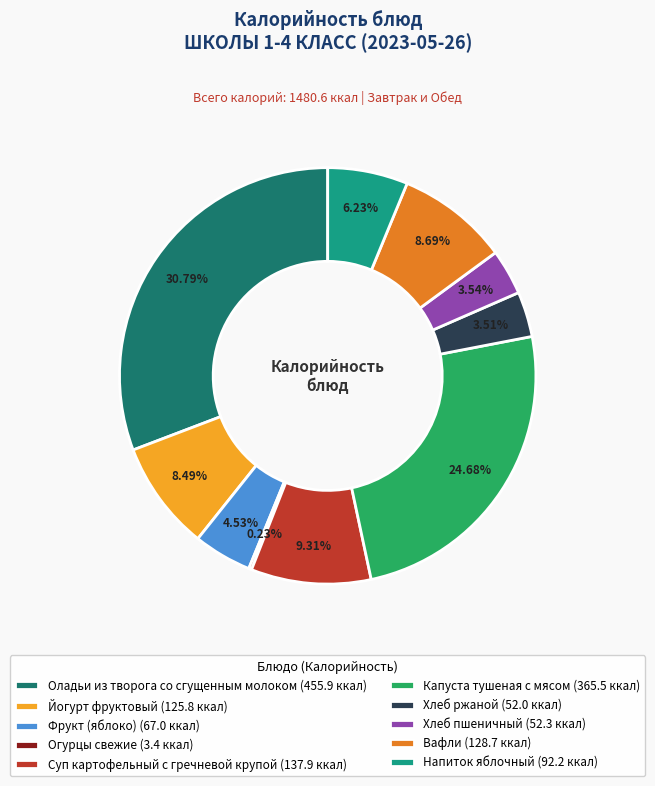

Combined, do Йогурт фруктовый (125.8 ккал) and Вафли (128.7 ккал) account for over 50%?

No